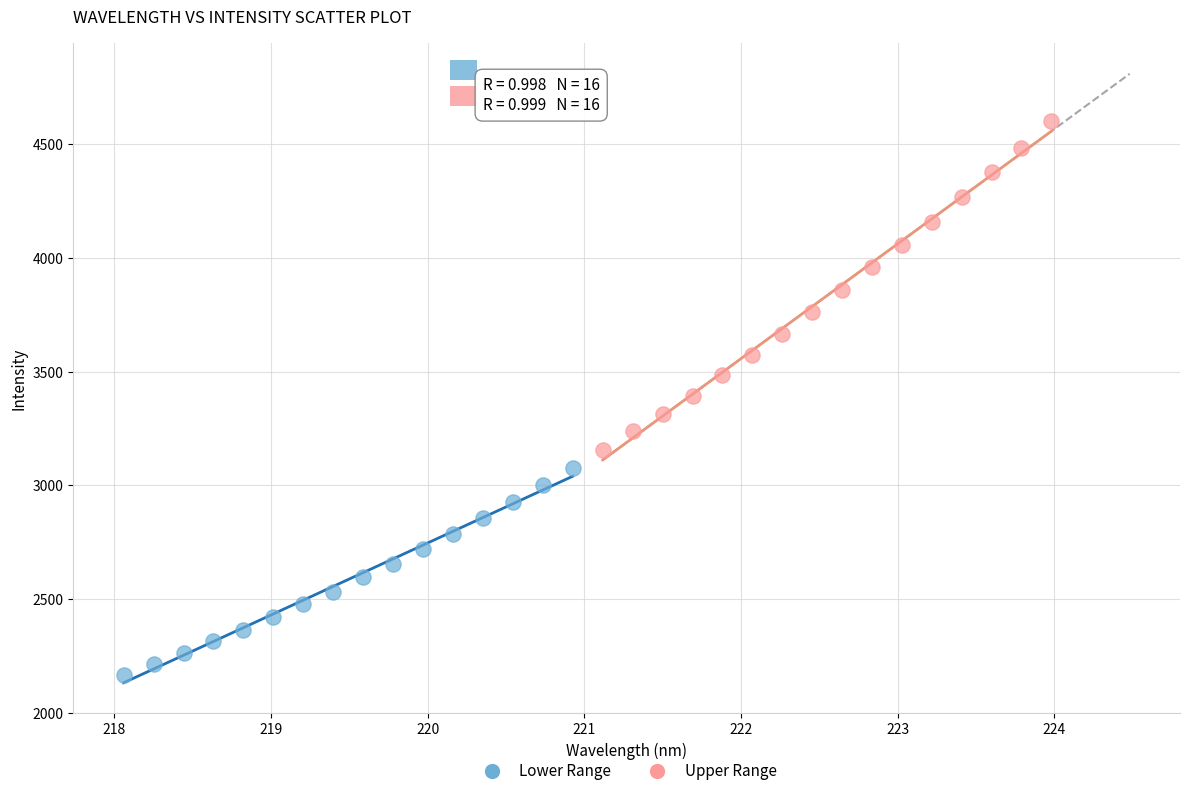

Which series has the widest spread of Y values?

Upper Range